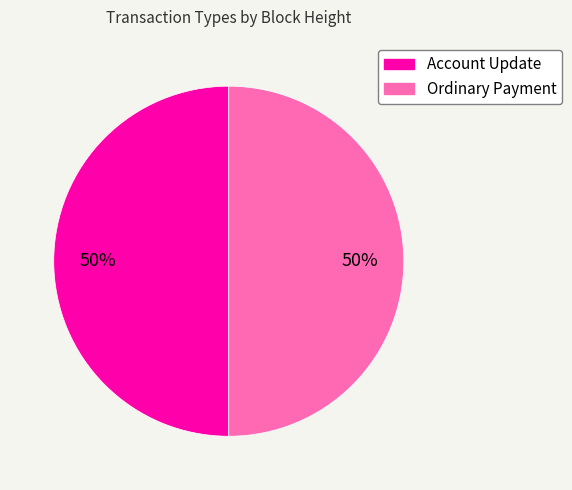

How many segments does this pie chart have?

2